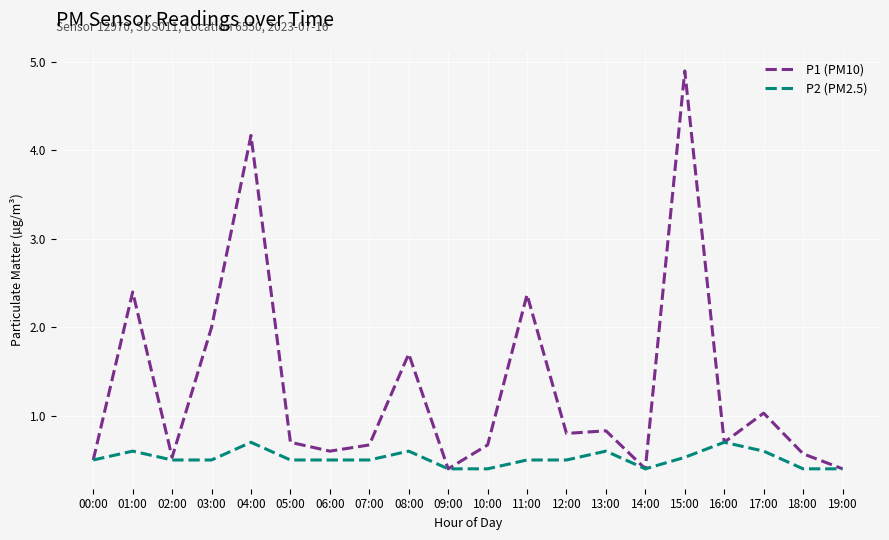

True or false: P1 (PM10) has more than 2 points higher than both neighbors.

True